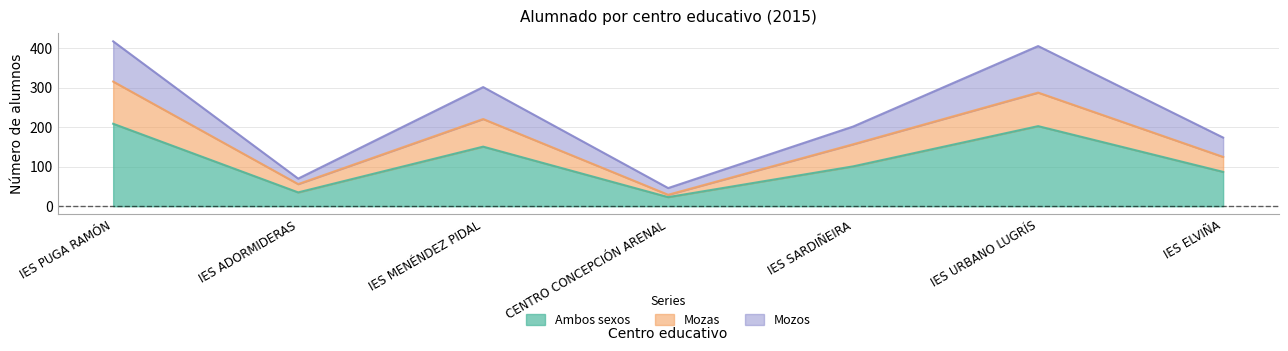

What is the lowest value of the Ambos sexos series?

23